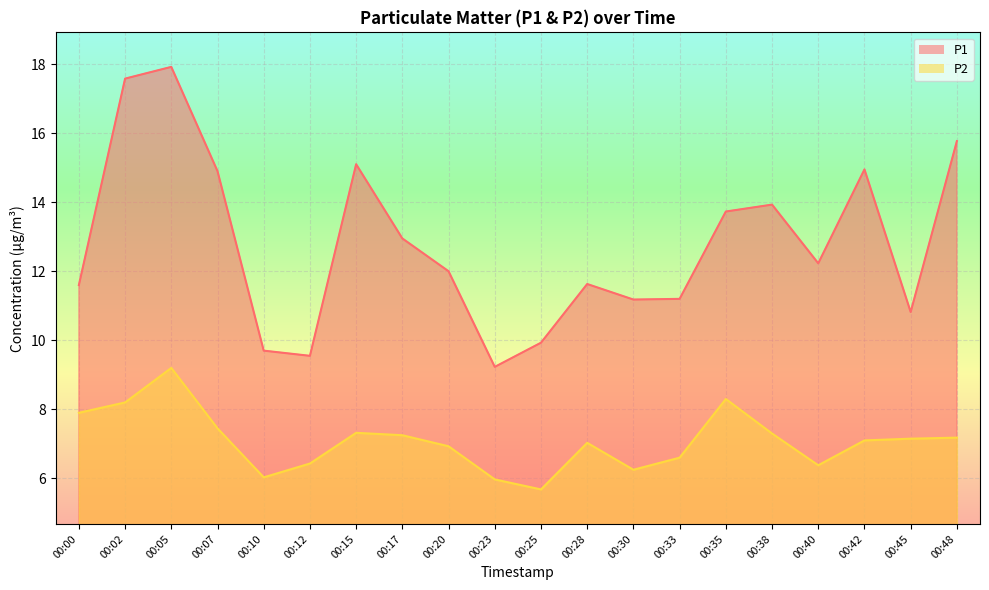

Between 00:00 and 00:30, which series saw the biggest shift?

P2